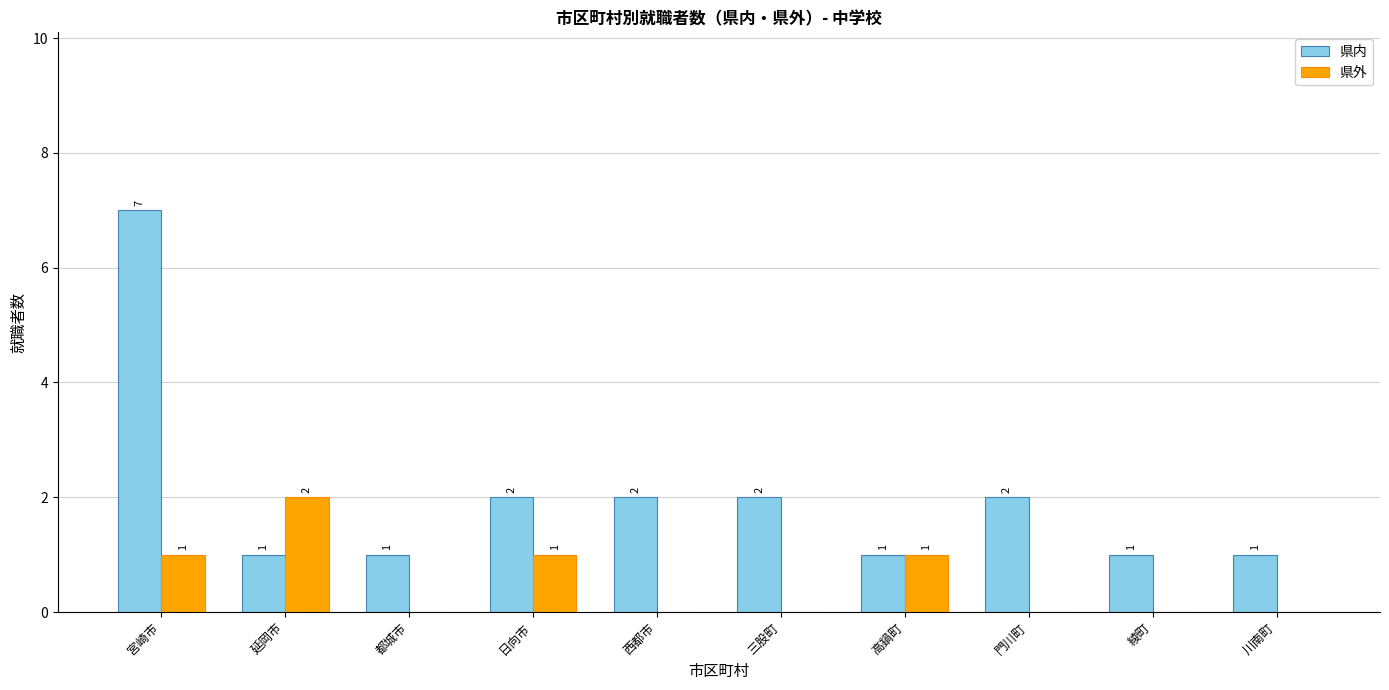

Which series changed the most between 延岡市 and 綾町?

県外